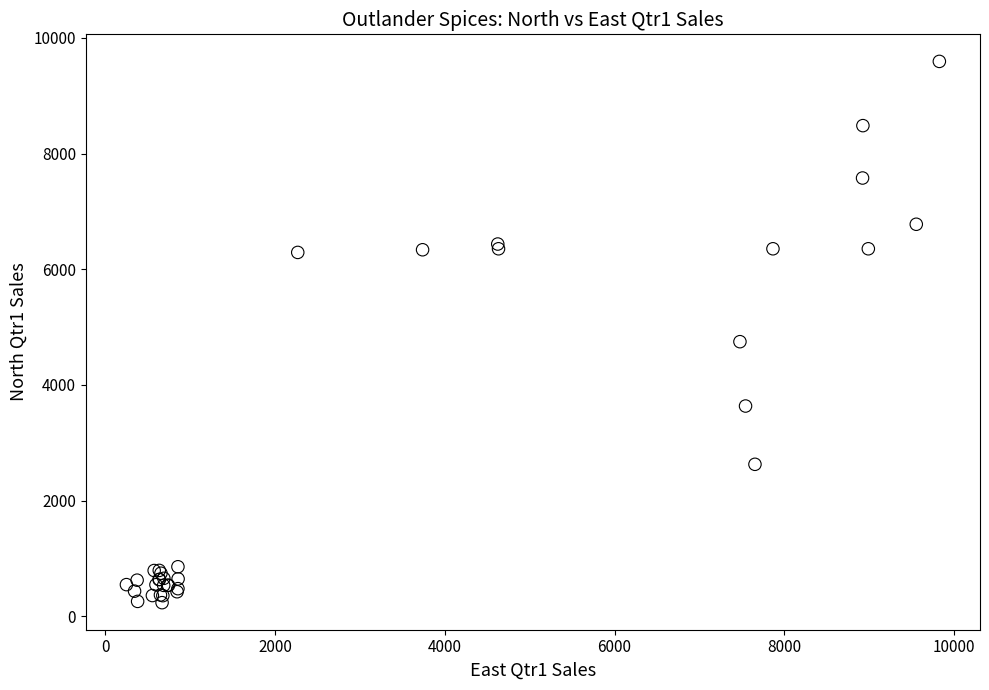

What Y value in the scatter plot is closest to 4914?

4747